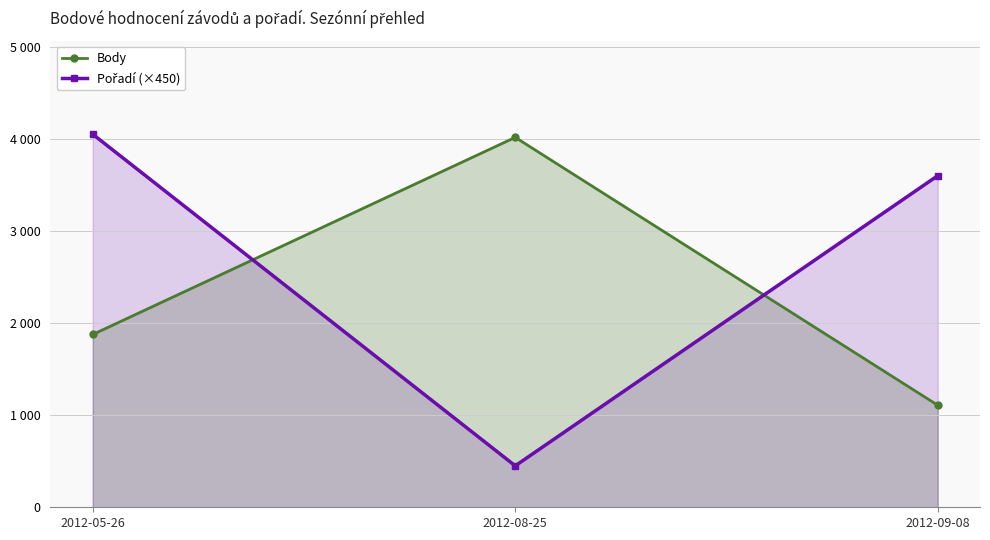

How many lines are shown in the chart?

2